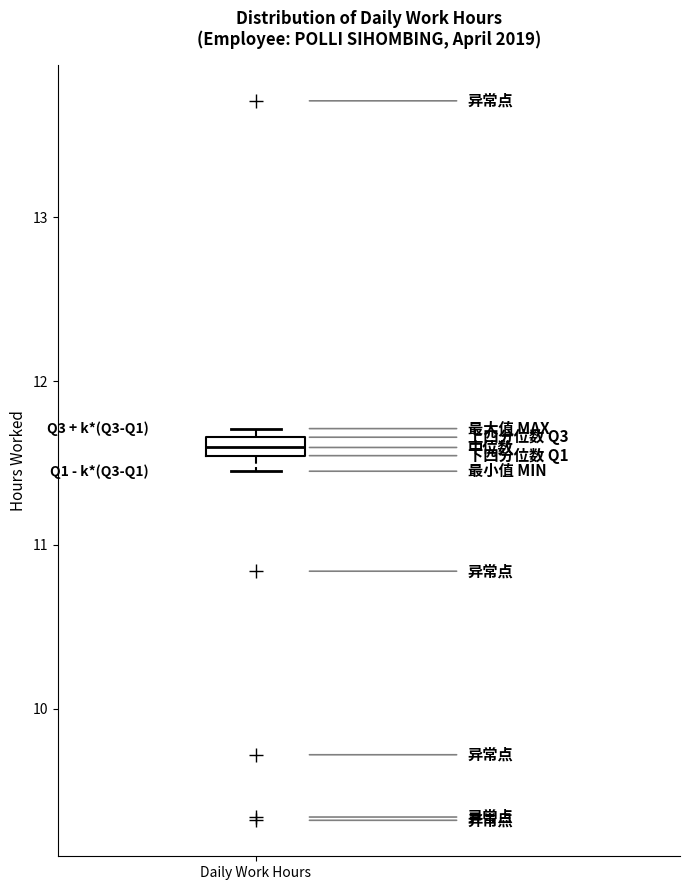

Where is the lower edge of the box for Daily Work Hours on the y-axis? The values are not printed on the chart, so give them approximately, as read against the axis.

11.5